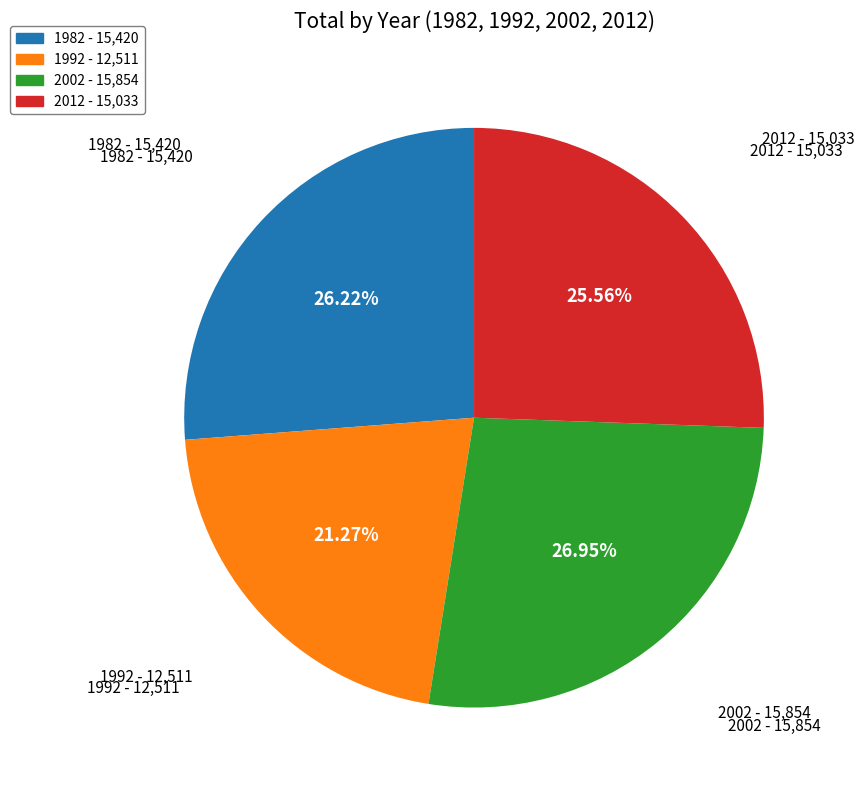

True or false: 1982 accounts for 26% of the total.

True